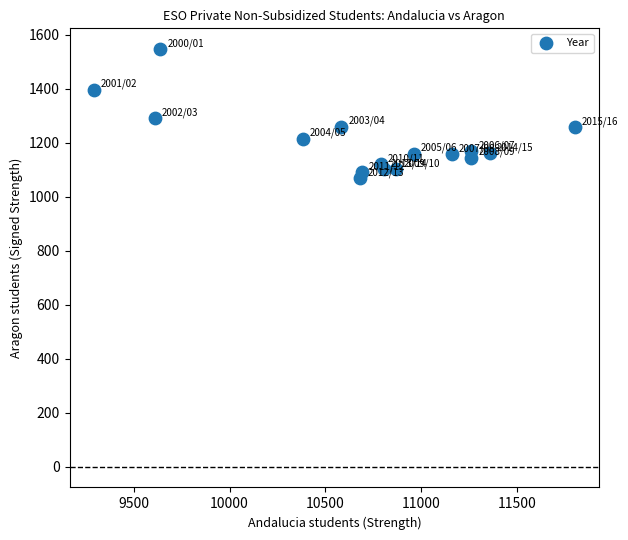

What is the range of Y values (max minus min)?

477